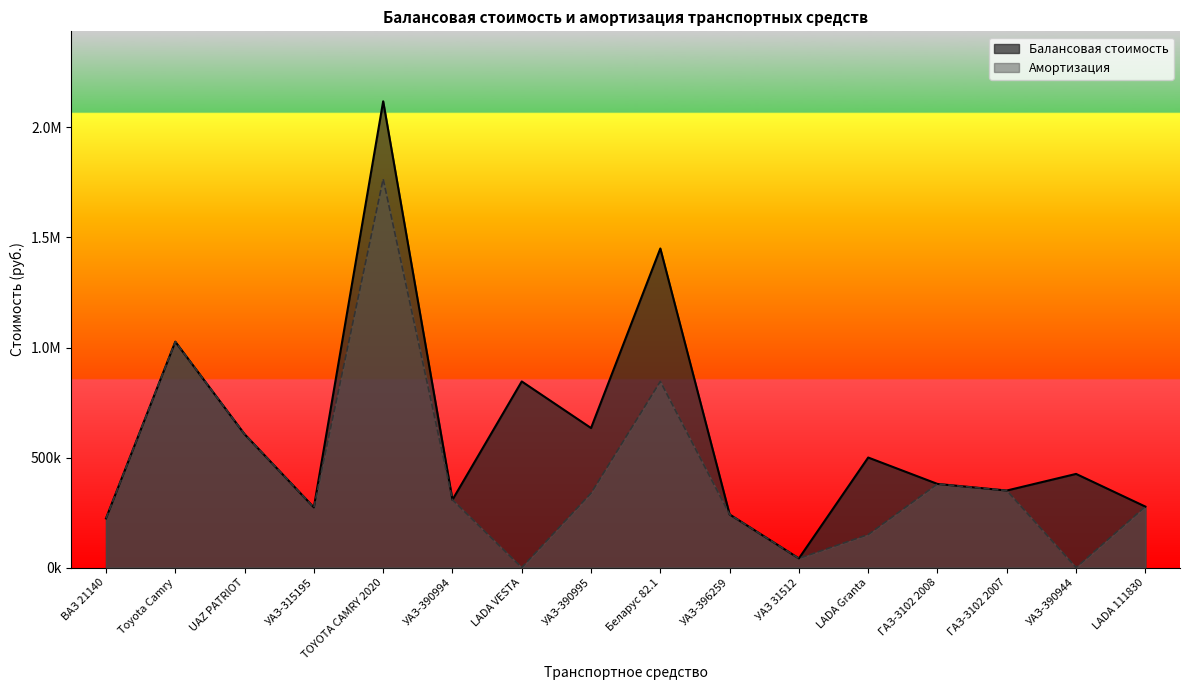

What is the value of the Балансовая стоимость point at the 2nd from the left?

1026426